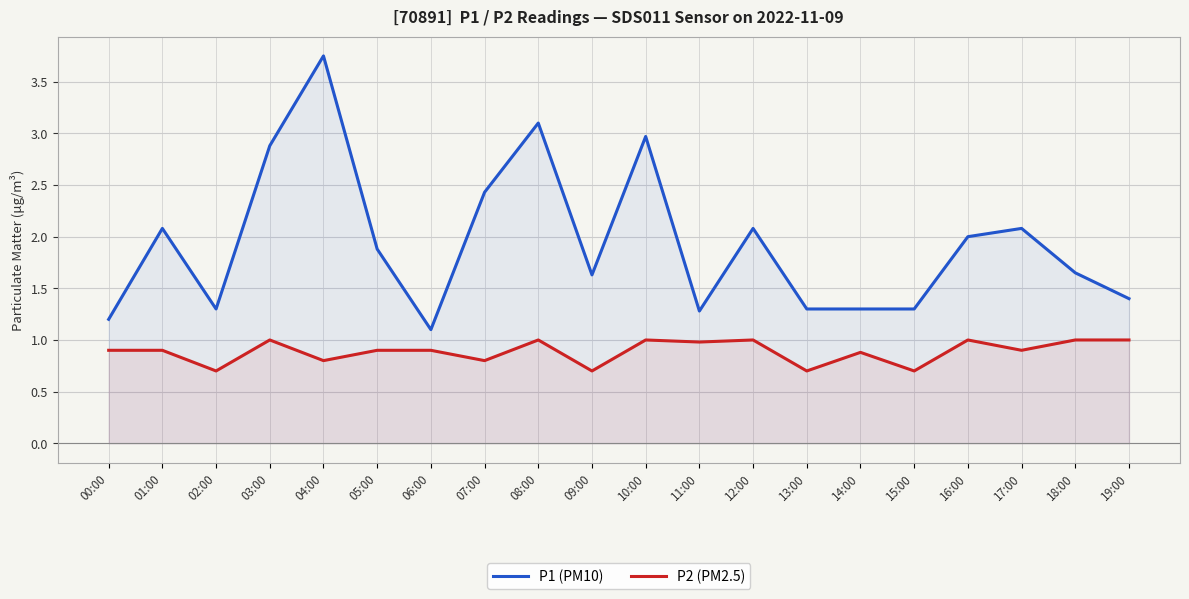

Where is the first local maximum for P1 (PM10)?

01:00